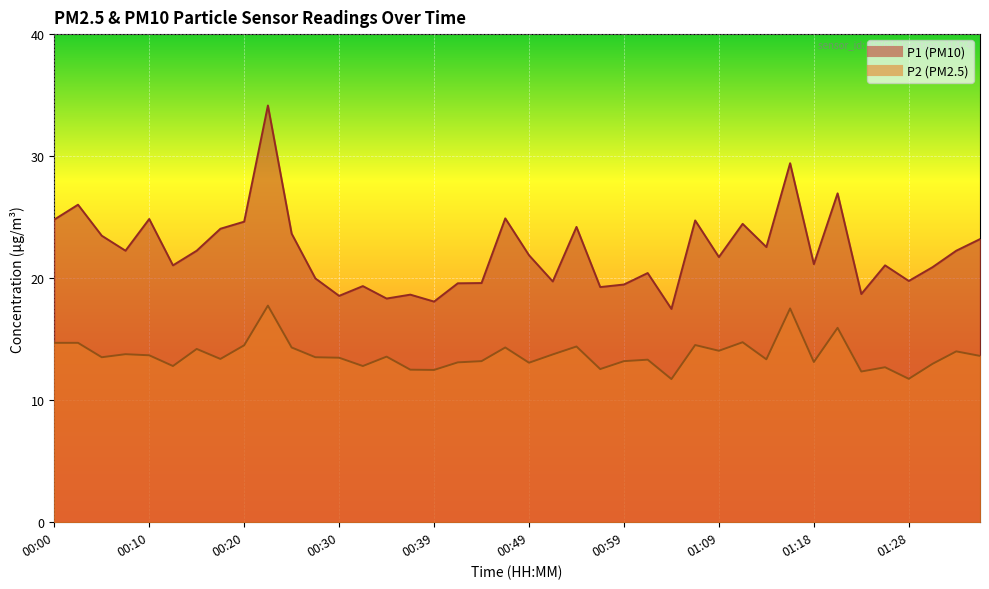

What is the label of the 26th point from the left?

01:01